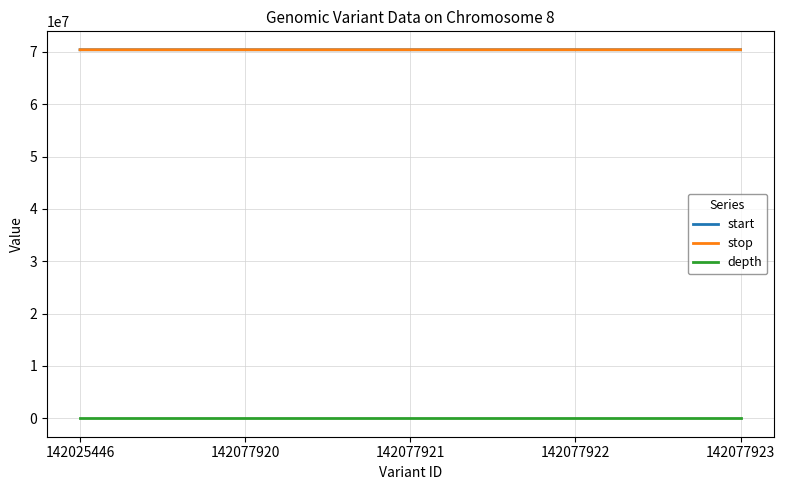

True or false: start and stop cross at least once.

False